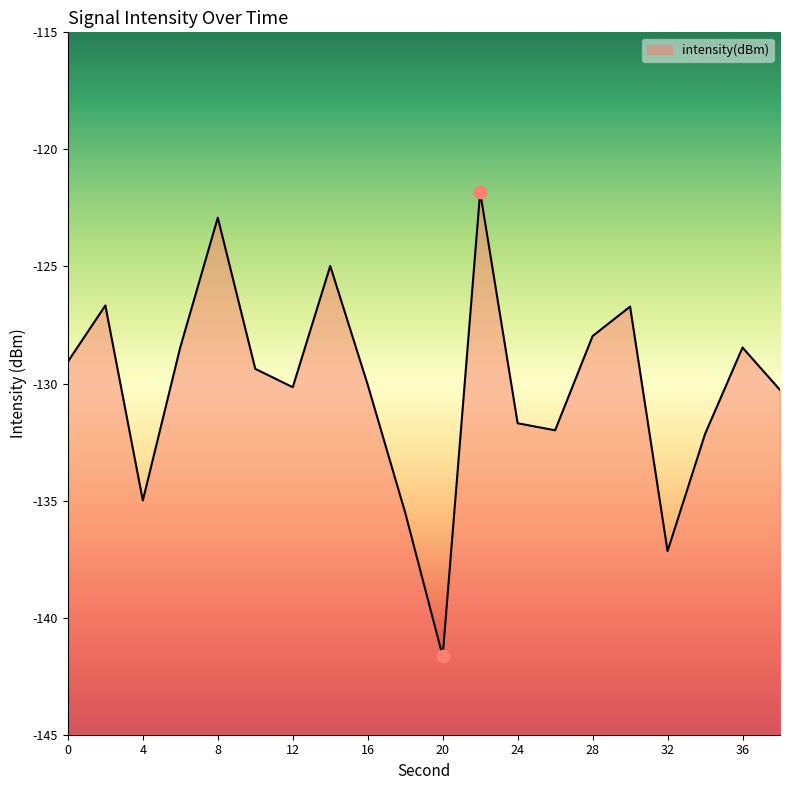

Between 36 and 10, which is larger?

36